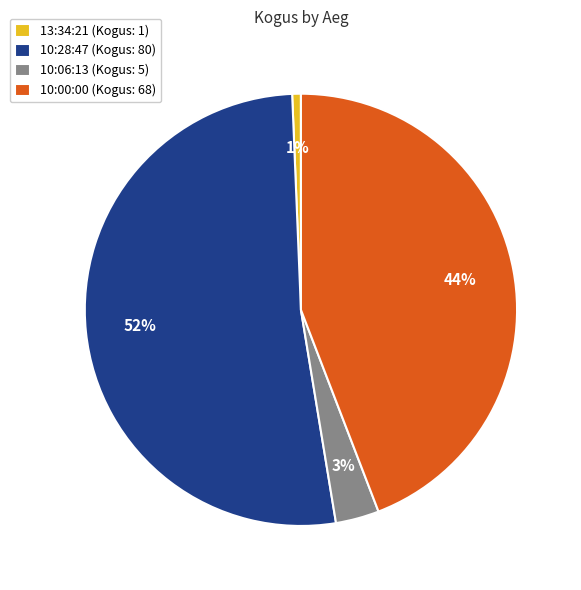

How many slices are in this pie chart?

4